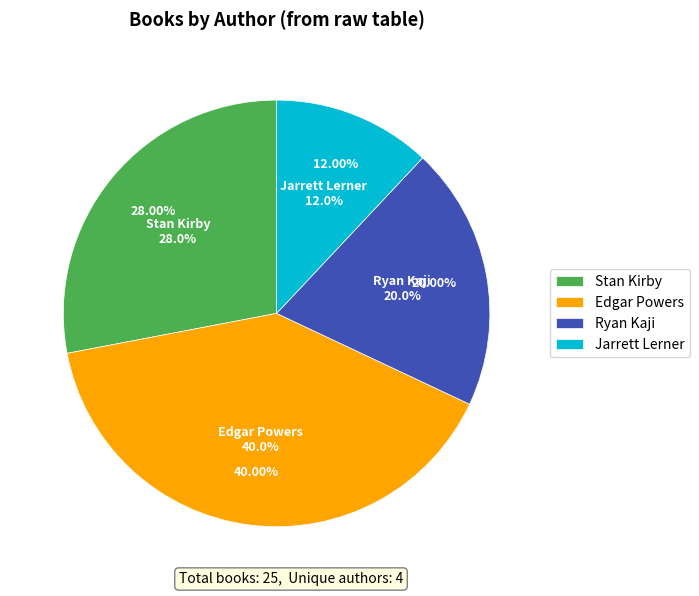

To the nearest percent, what is the difference between the largest and smallest slice percentages?

28%